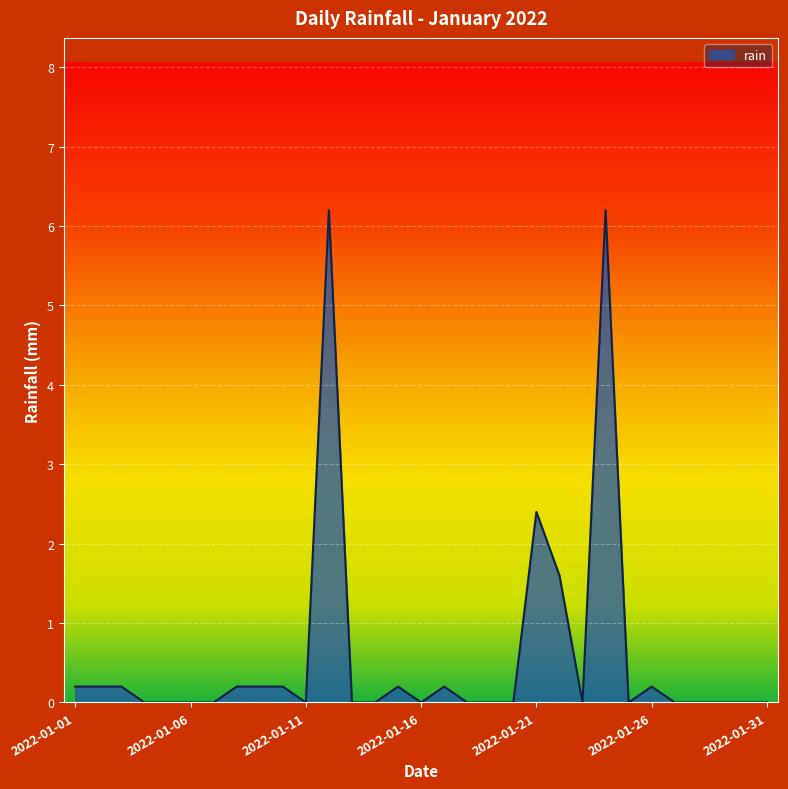

What is the difference between the maximum and minimum values?

6.2